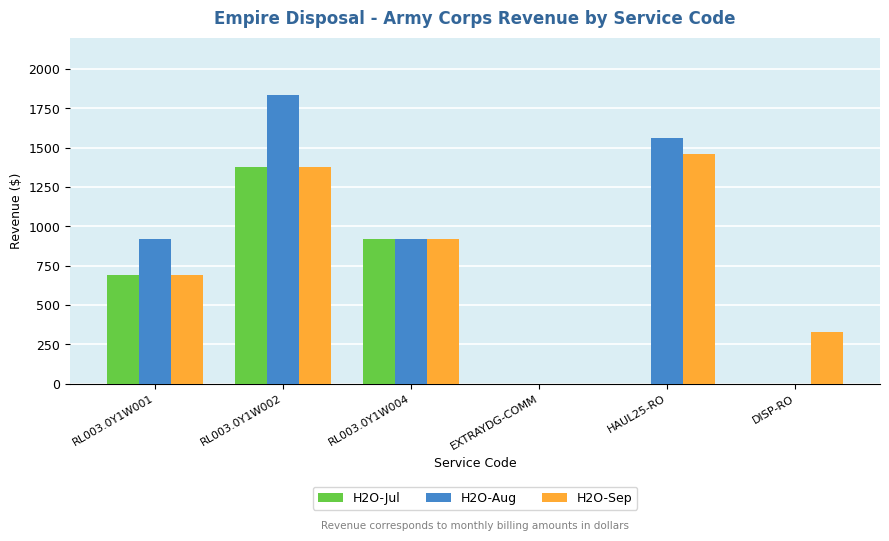

Is the value of H2O-Jul at RL003.0Y1W004 greater than the value of H2O-Sep at HAUL25-RO?

No